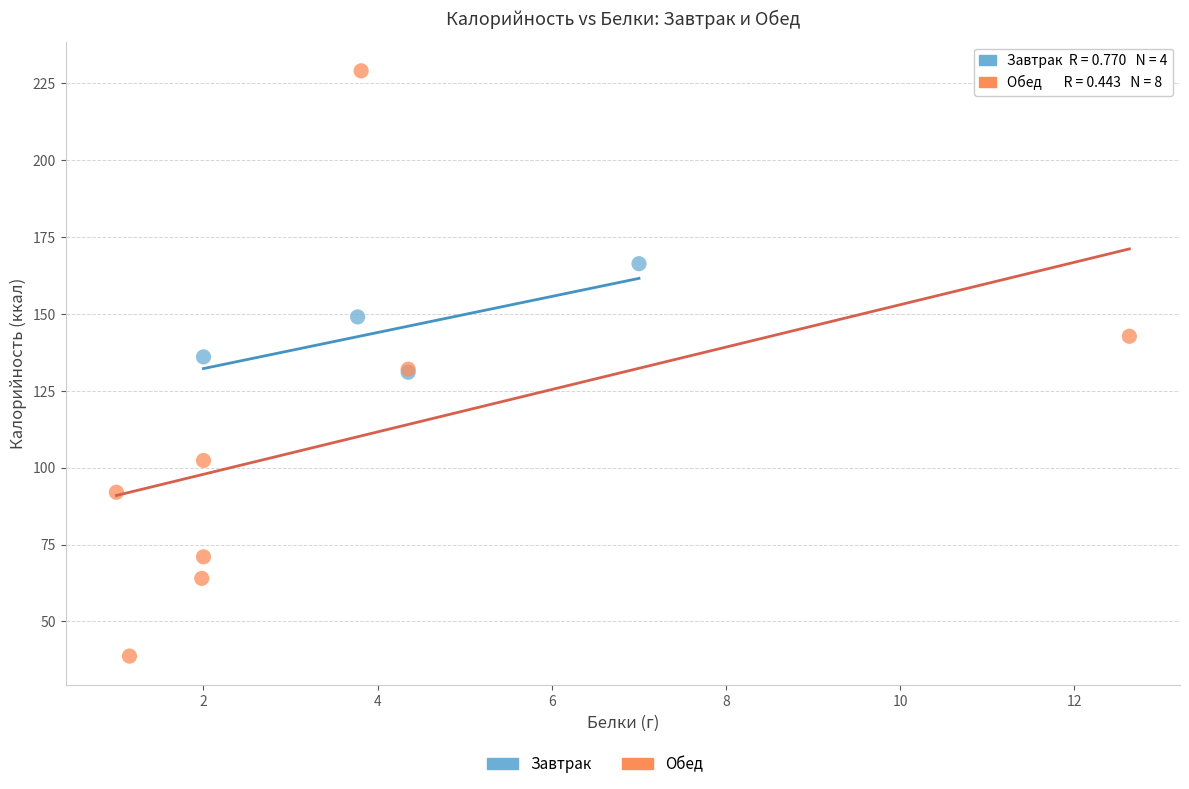

Which series has the largest Y range (max minus min)?

Обед